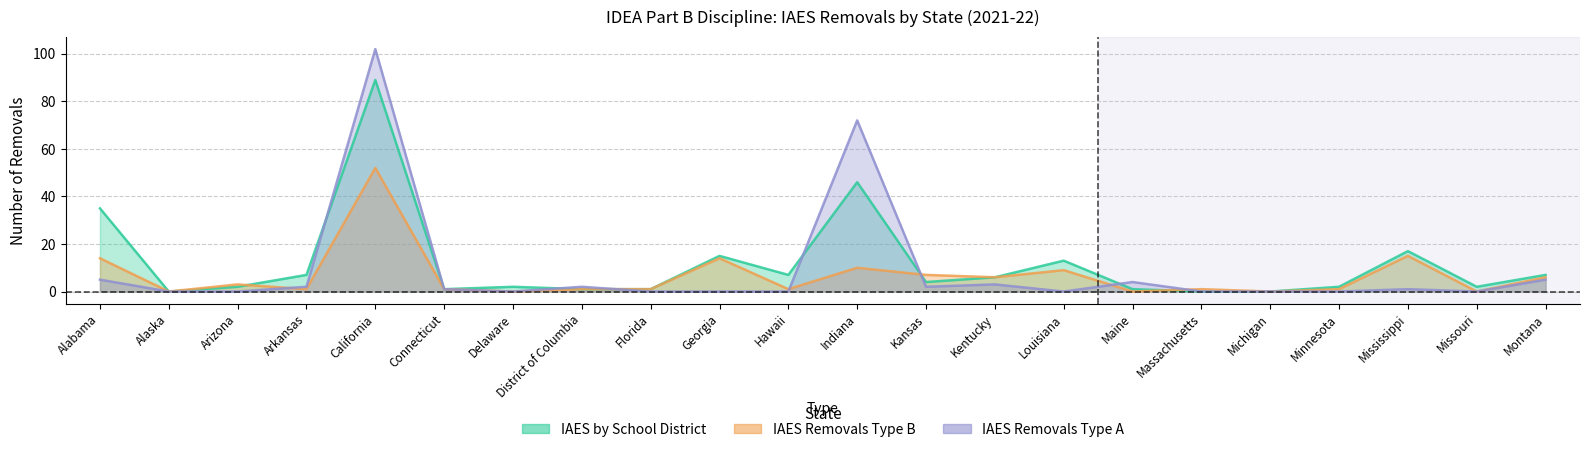

List the series in order of their peak value, lowest first.

col_5 (IAES removals type B), col_3 (IAES by school district), col_4 (IAES removals type A)